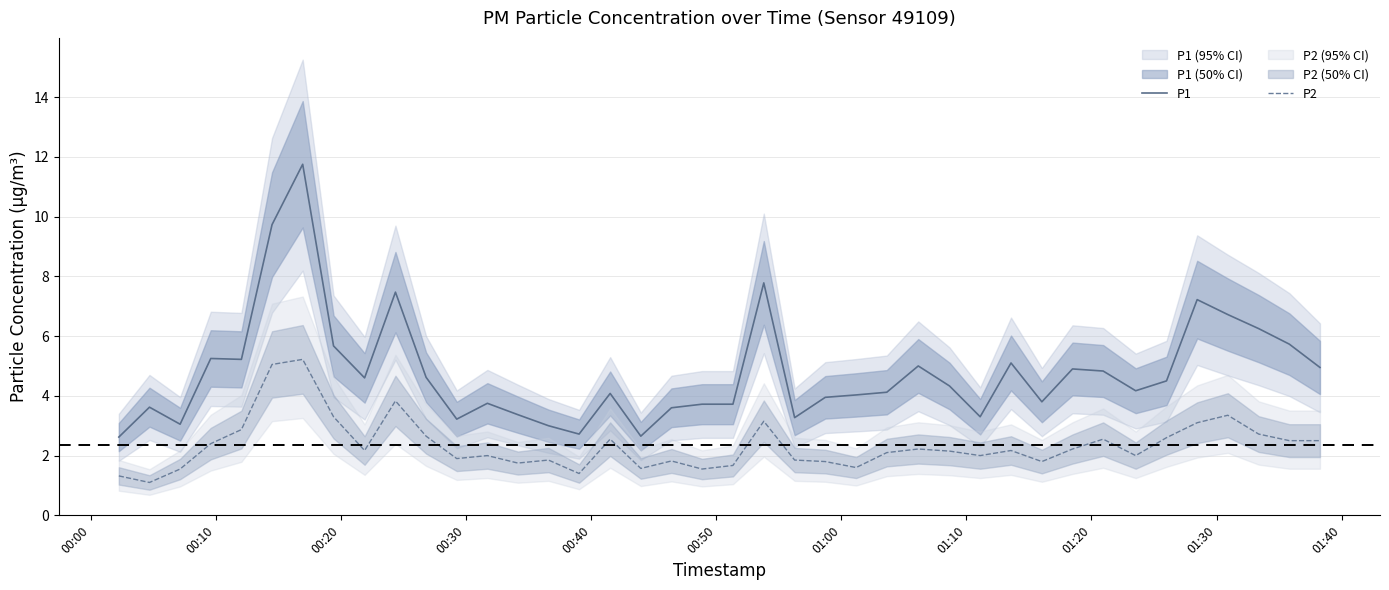

True or false: P2 and P1 cross at least once.

False